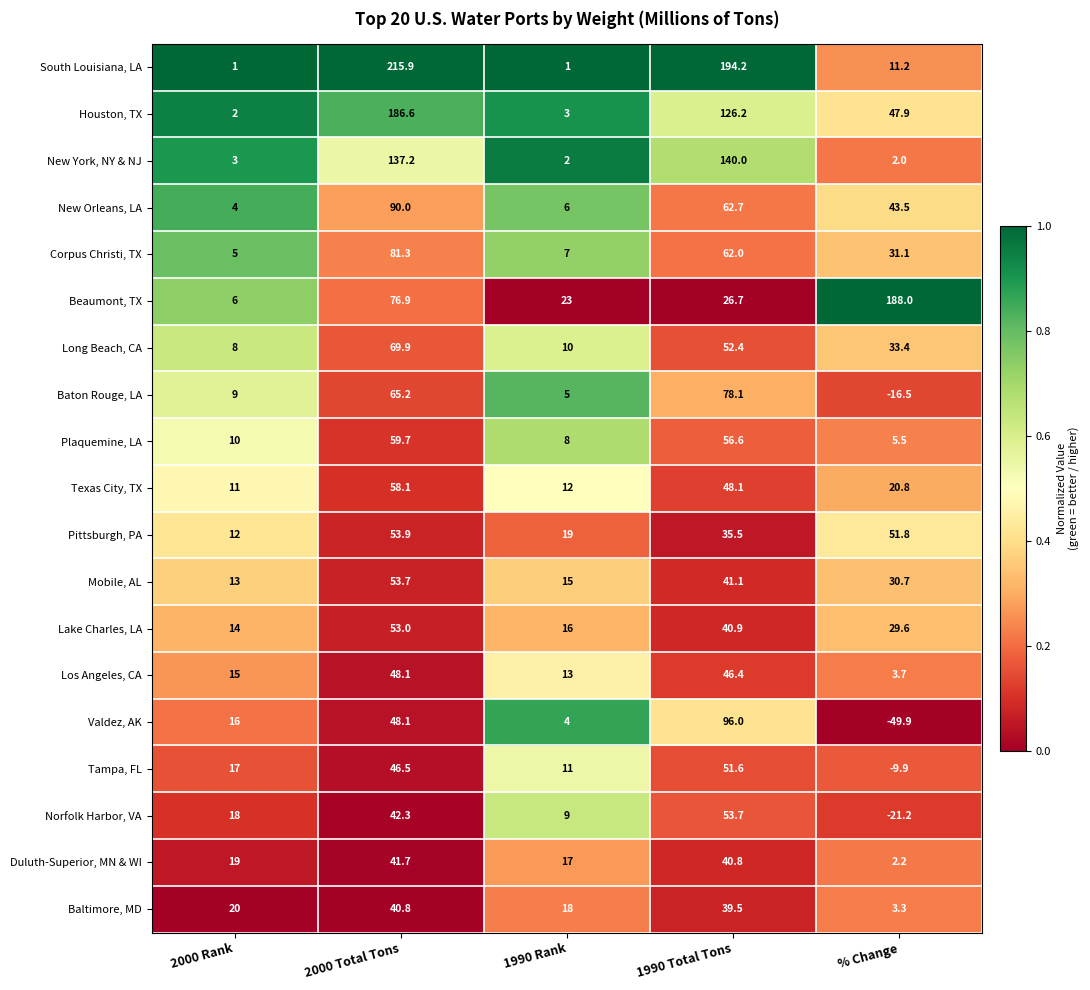

What is the average value of the New Orleans, LA series?

41.2